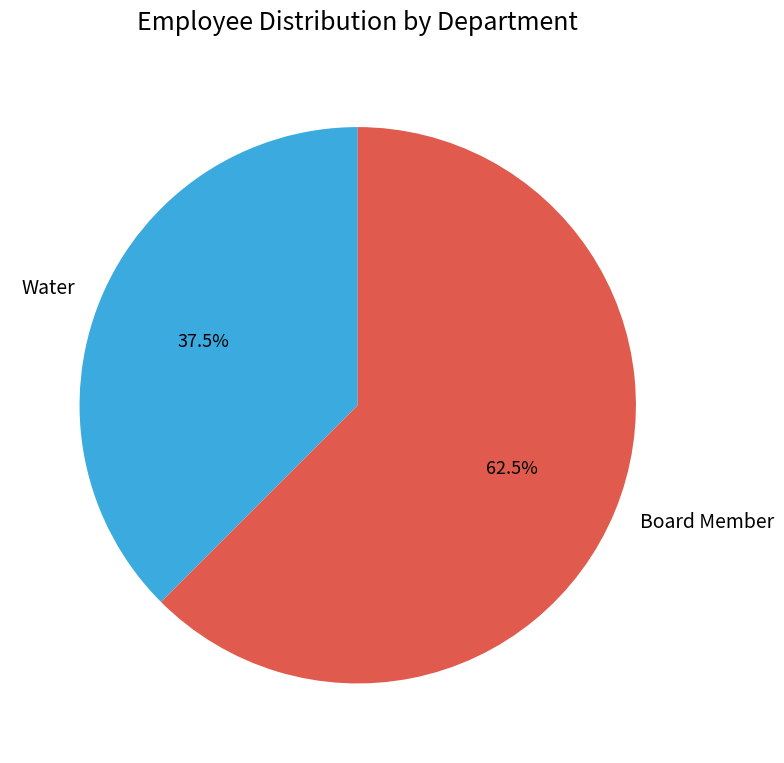

Count the number of slices in the pie.

2